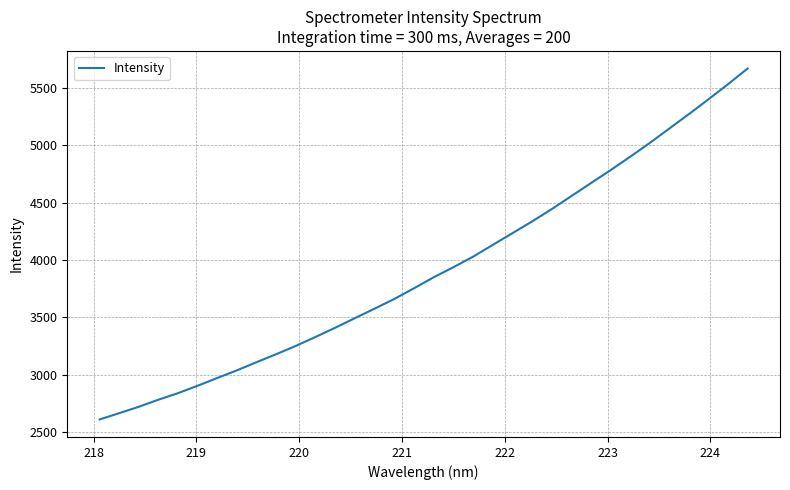

What is the smallest value displayed?

2608.7